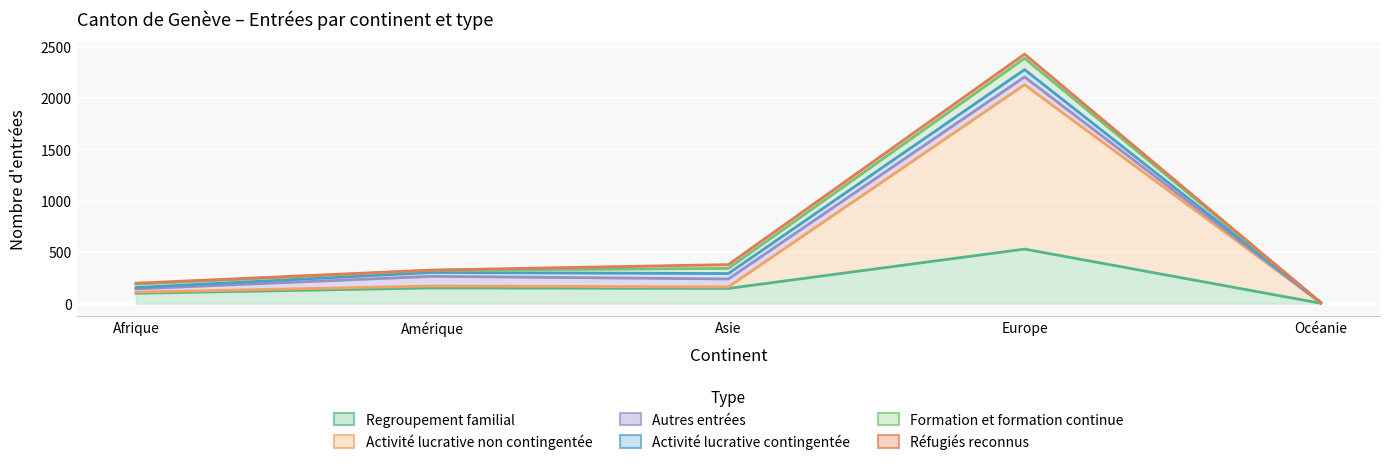

Between Afrique and Océanie, which series saw the biggest shift?

Regroupement familial